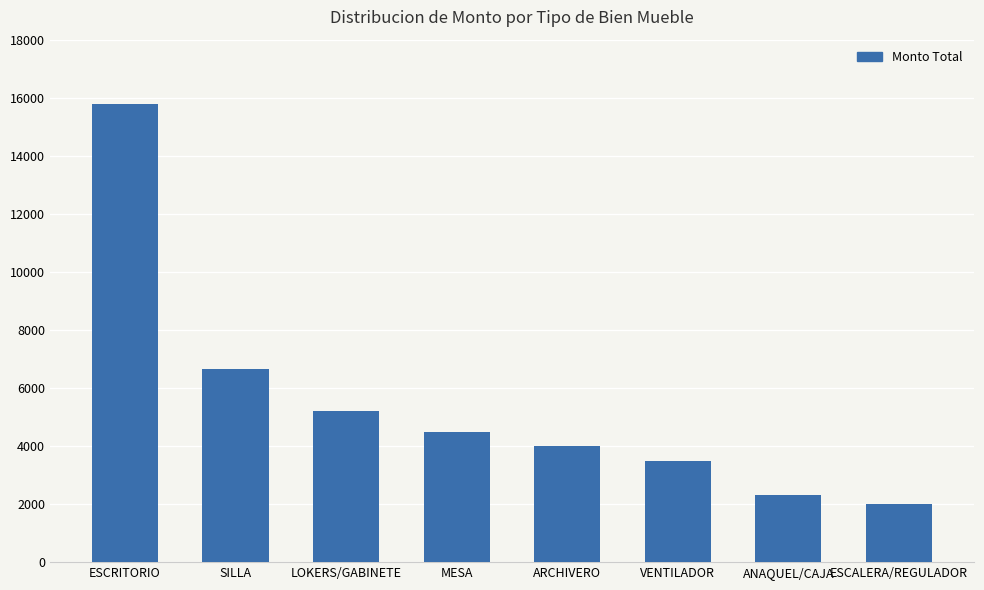

Which category has the lowest value across all series?

ESCALERA/REGULADOR